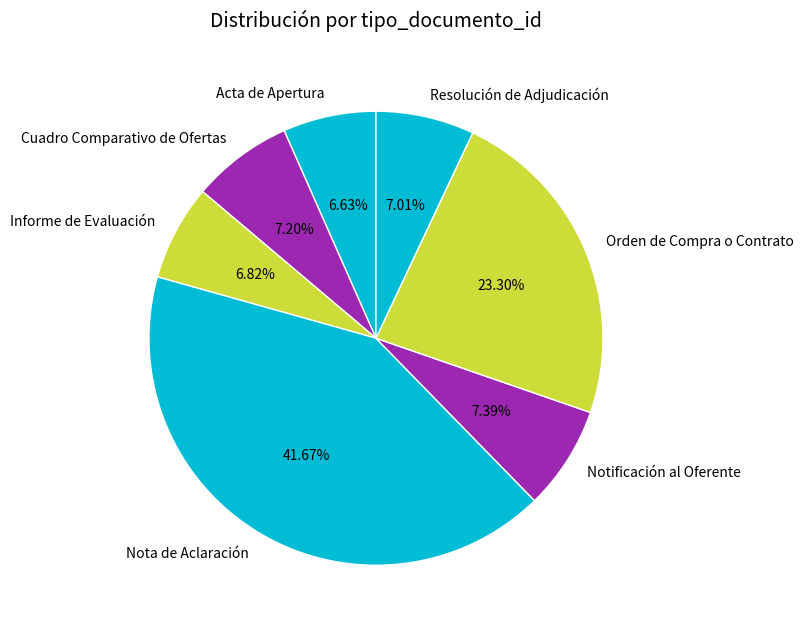

Between Informe de Evaluación and Nota de Aclaración, which is larger?

Nota de Aclaración